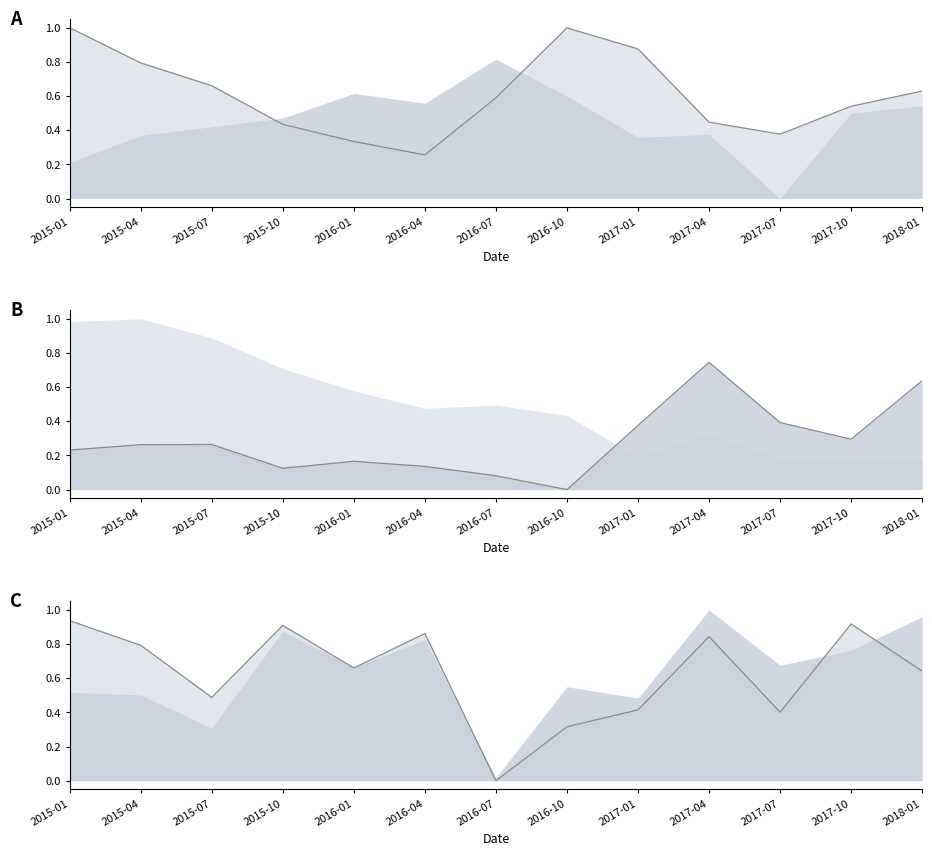

At how many categories does at least one series exceed 0?

13